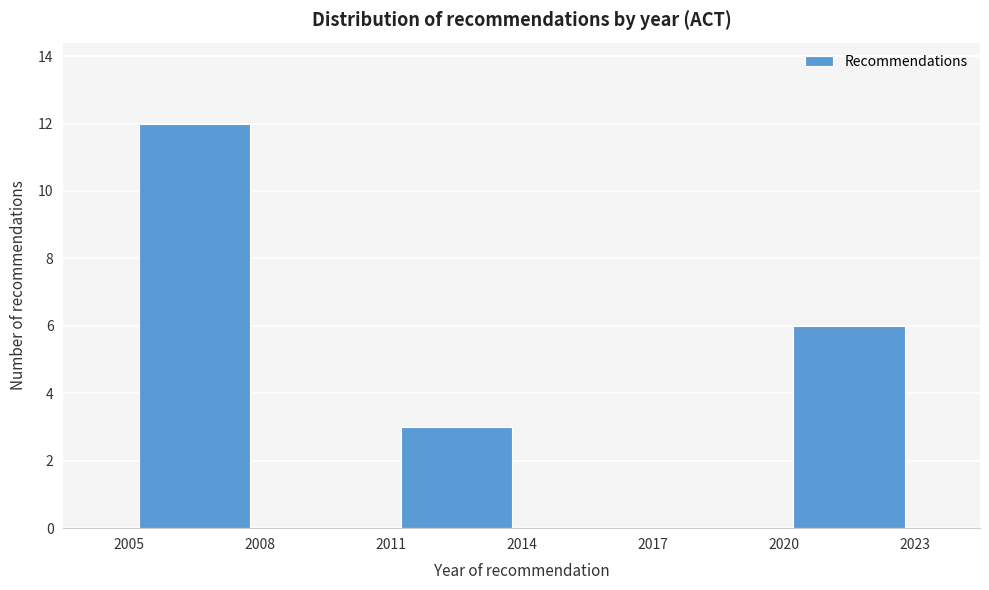

Reading left to right, transcribe this chart: for each bar, give the range it covers on the x-axis and its height. The values are not printed on the chart, so give them approximately, as read against the axis.

2005 to 2008: 12
2008 to 2011: 0
2011 to 2014: 3
2014 to 2017: 0
2017 to 2020: 0
2020 to 2023: 6